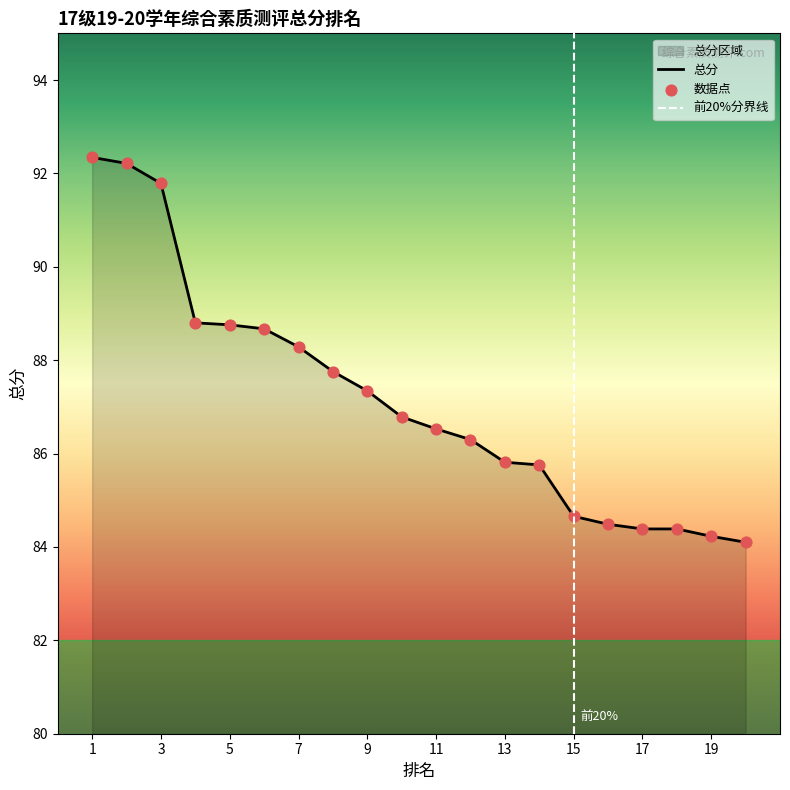

What is the change in value from 1 to 9?

-5.0